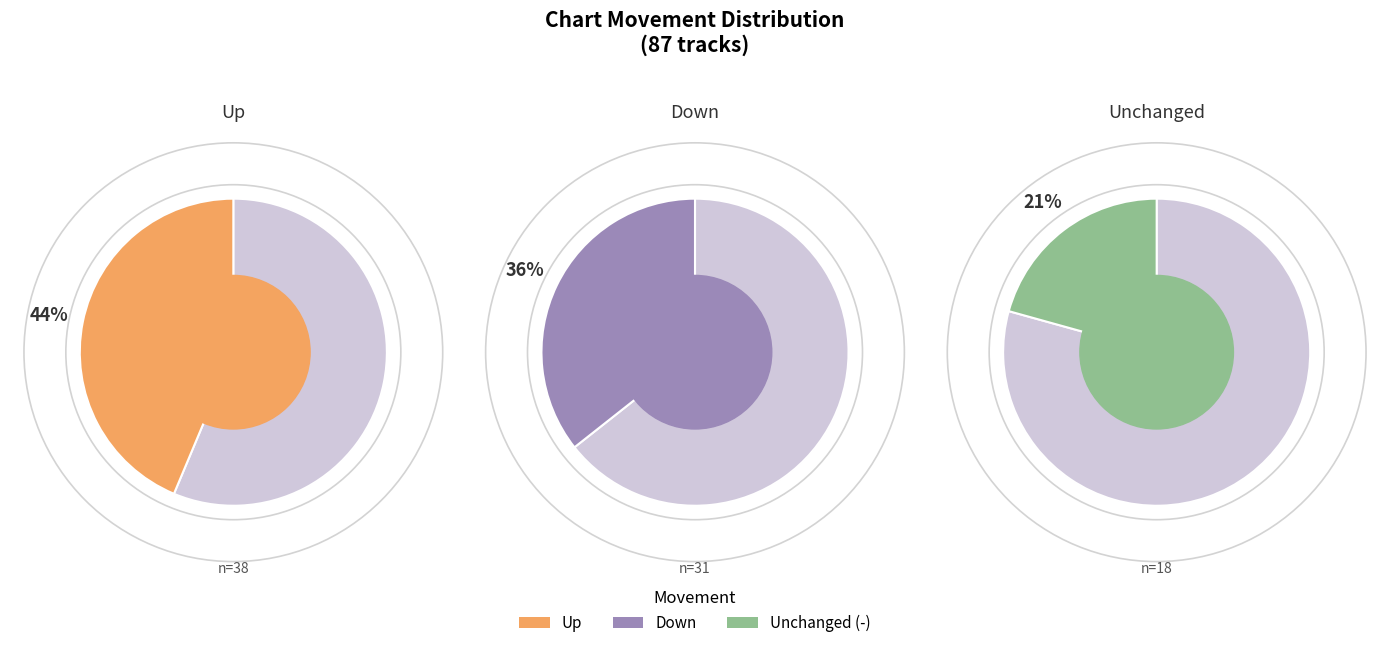

What percentage is the up slice, to the nearest percent?

44%